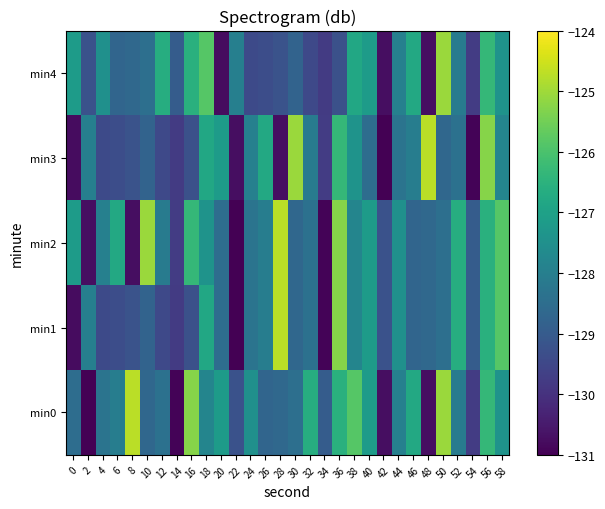

Reading right to left, what are all the values shown in this chart?

min0: 58=-127.4	56=-126.3	54=-129.7	52=-128.1	50=-125.1	48=-130.8	46=-126.8	44=-127.9	42=-130.7	40=-127.2	38=-125.8	36=-126.6	34=-129.0	32=-126.6	30=-128.4	28=-128.6	26=-128.7	24=-127.5	22=-129.2	20=-127.2	18=-127.8	16=-125.3	14=-130.9	12=-128.4	10=-128.7	8=-124.7	6=-128.0	4=-128.3	2=-131.0	0=-128.5
min1: 58=-125.8	56=-126.6	54=-129.0	52=-126.6	50=-128.4	48=-128.6	46=-128.7	44=-127.5	42=-129.2	40=-127.2	38=-127.8	36=-125.3	34=-130.9	32=-128.4	30=-128.7	28=-124.7	26=-128.0	24=-128.3	22=-131.0	20=-128.5	18=-126.8	16=-129.3	14=-129.8	12=-129.5	10=-128.8	8=-129.2	6=-129.3	4=-129.4	2=-128.0	0=-130.8
min2: 58=-125.8	56=-126.6	54=-129.0	52=-126.6	50=-128.4	48=-128.6	46=-128.7	44=-127.5	42=-129.2	40=-127.2	38=-127.8	36=-125.3	34=-130.9	32=-128.4	30=-128.7	28=-124.7	26=-128.0	24=-128.3	22=-131.0	20=-128.5	18=-127.4	16=-126.3	14=-129.7	12=-128.1	10=-125.1	8=-130.8	6=-126.8	4=-127.9	2=-130.7	0=-127.2
min3: 58=-127.8	56=-125.3	54=-130.9	52=-128.4	50=-128.7	48=-124.7	46=-128.0	44=-128.3	42=-131.0	40=-128.5	38=-127.4	36=-126.3	34=-129.7	32=-128.1	30=-125.1	28=-130.8	26=-126.8	24=-127.9	22=-130.7	20=-127.2	18=-126.8	16=-129.3	14=-129.8	12=-129.5	10=-128.8	8=-129.2	6=-129.3	4=-129.4	2=-128.0	0=-130.8
min4: 58=-127.4	56=-126.3	54=-129.7	52=-128.1	50=-125.1	48=-130.8	46=-126.8	44=-127.9	42=-130.7	40=-127.2	38=-126.8	36=-129.3	34=-129.8	32=-129.5	30=-128.8	28=-129.2	26=-129.3	24=-129.4	22=-128.0	20=-130.8	18=-125.8	16=-126.6	14=-129.0	12=-126.6	10=-128.4	8=-128.6	6=-128.7	4=-127.5	2=-129.2	0=-127.2